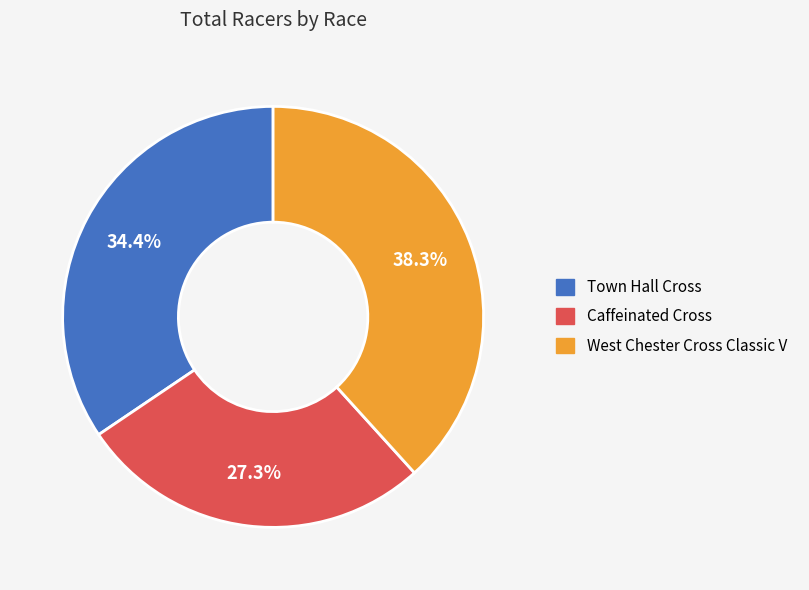

Rank the categories by value from highest to lowest.

West Chester Cross Classic V, Town Hall Cross, Caffeinated Cross